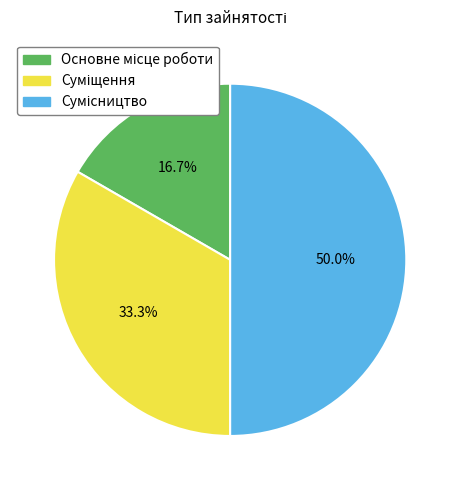

Does Сумісництво represent more than half of the total?

No